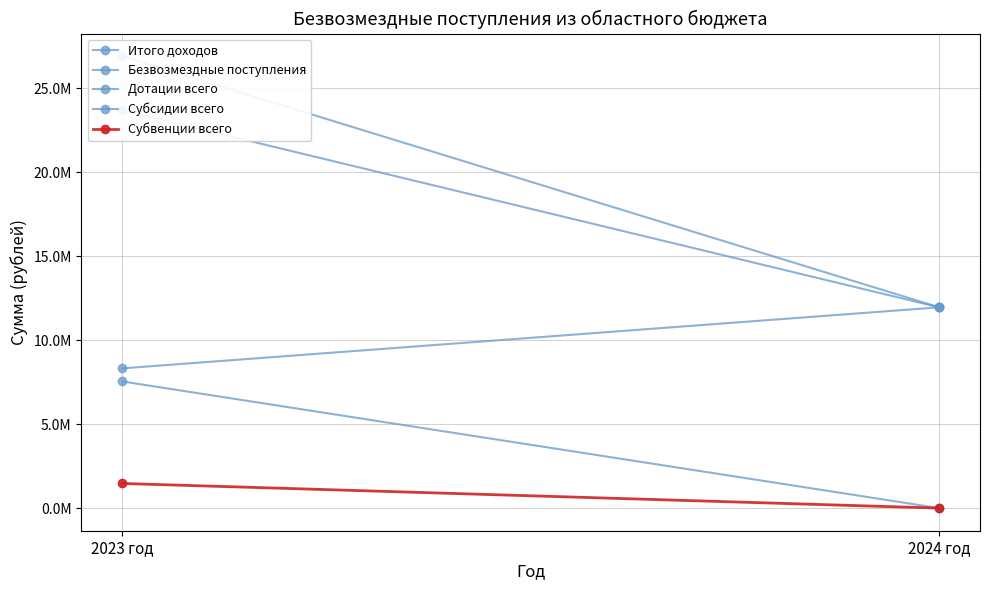

At which label is Итого доходов closest to 19443603?

2024 год